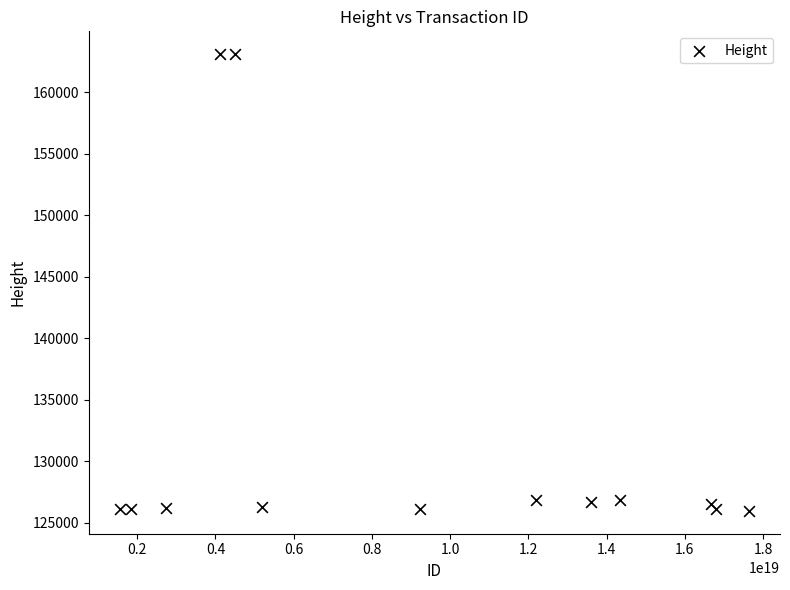

What is the range of Y values (max minus min)?

37125